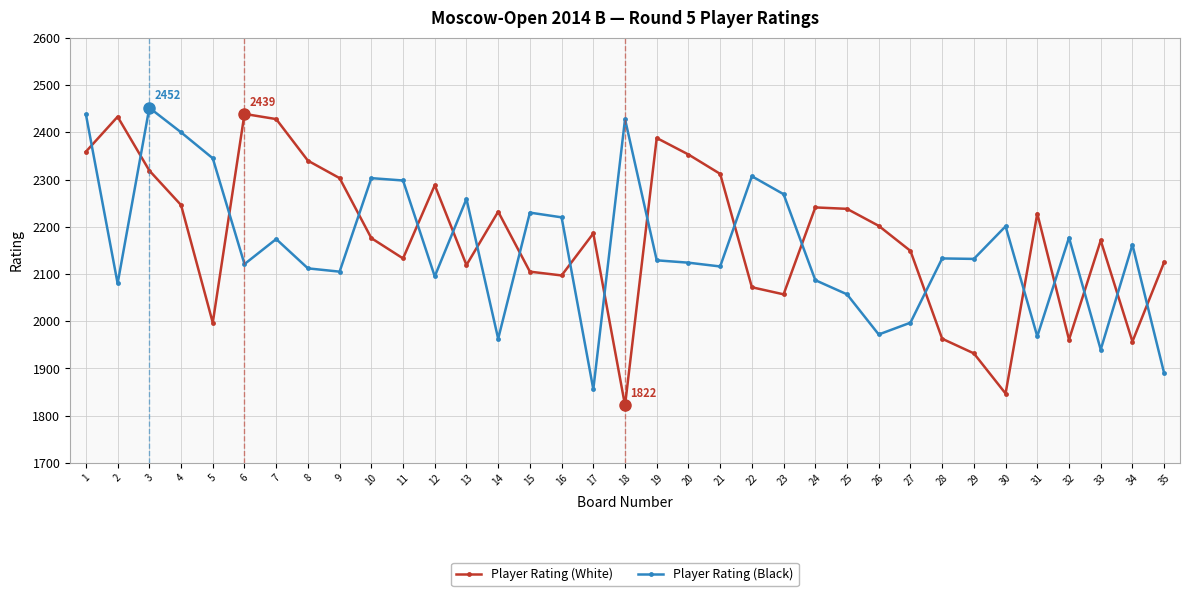

The Player Rating (Black) series shows 1157 at 29. True or false?

False